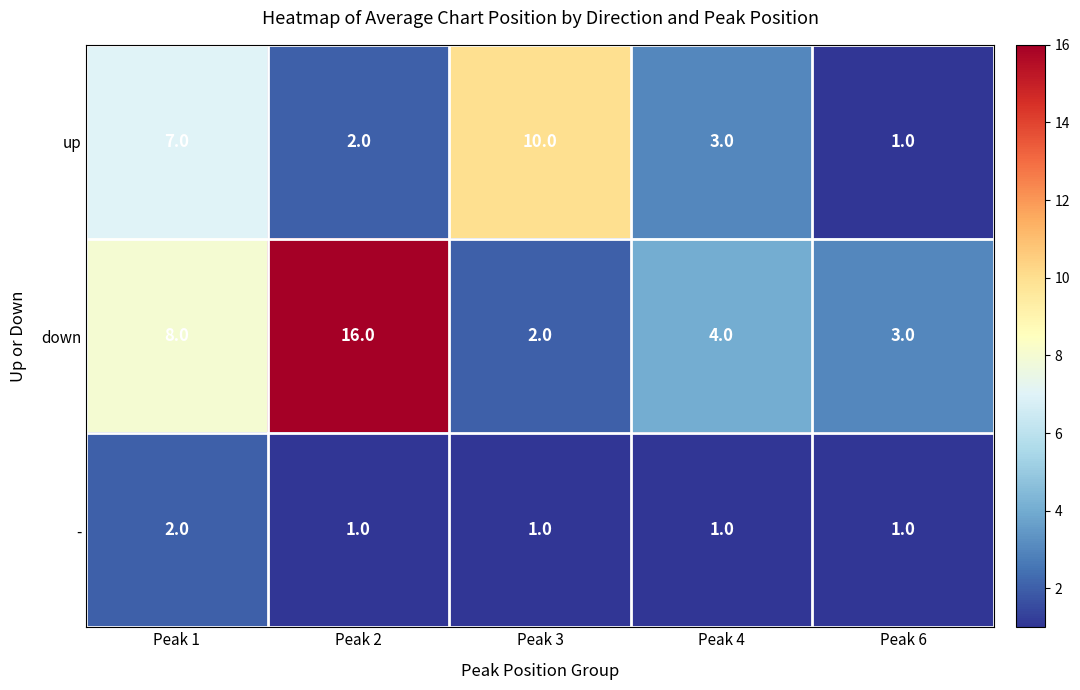

The - series shows 1 at Peak 6. True or false?

True